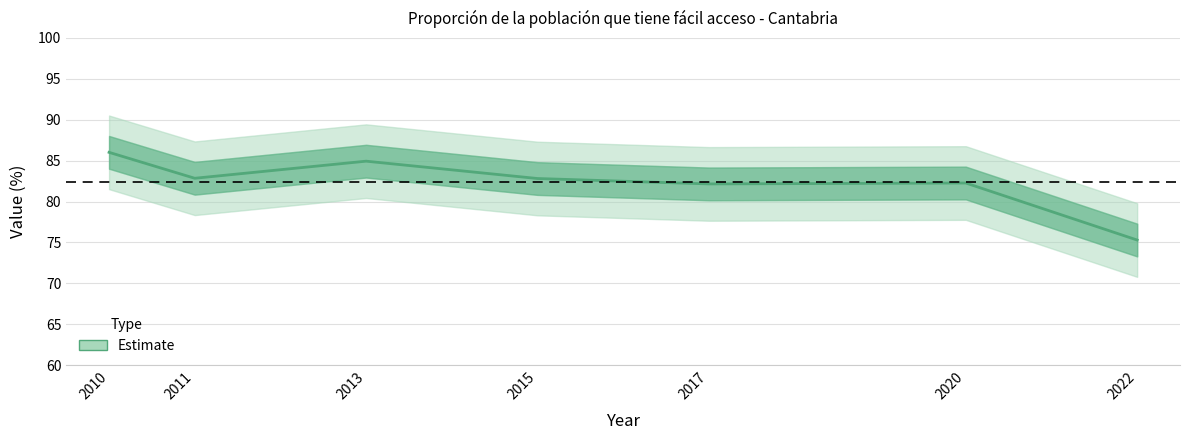

How many distinct data groups are displayed?

1